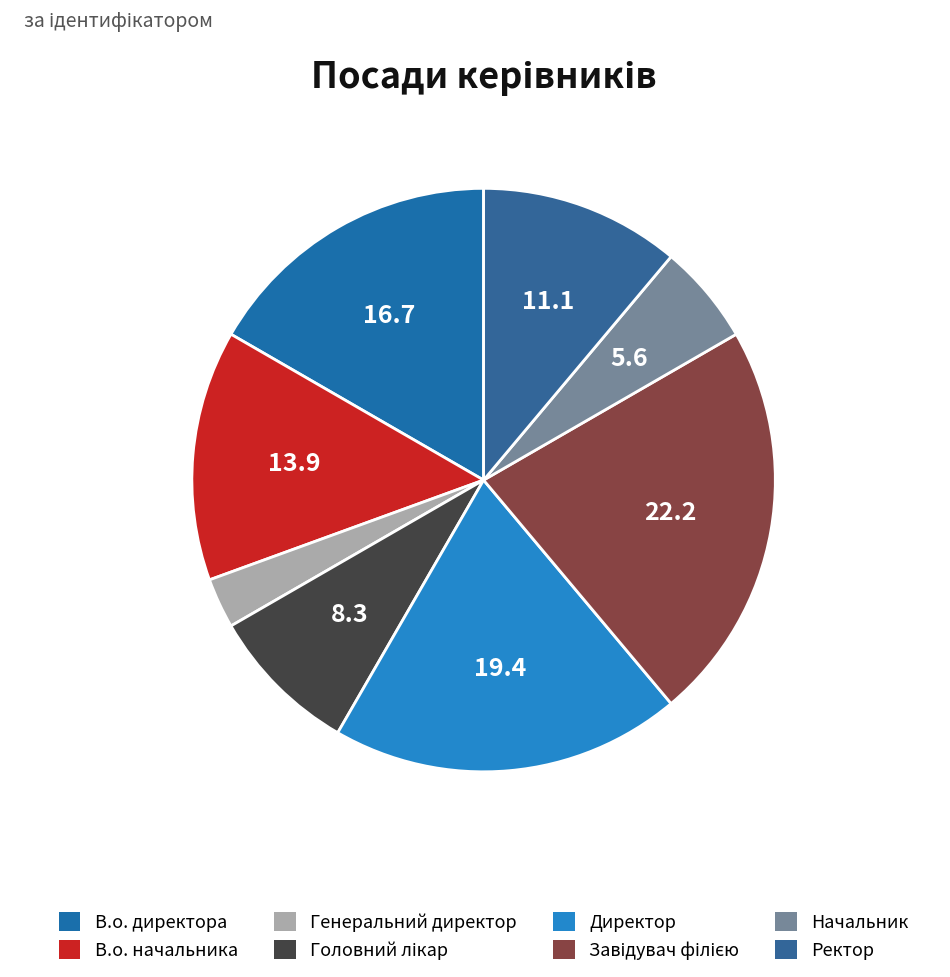

Which slice is the smallest?

Генеральний директор